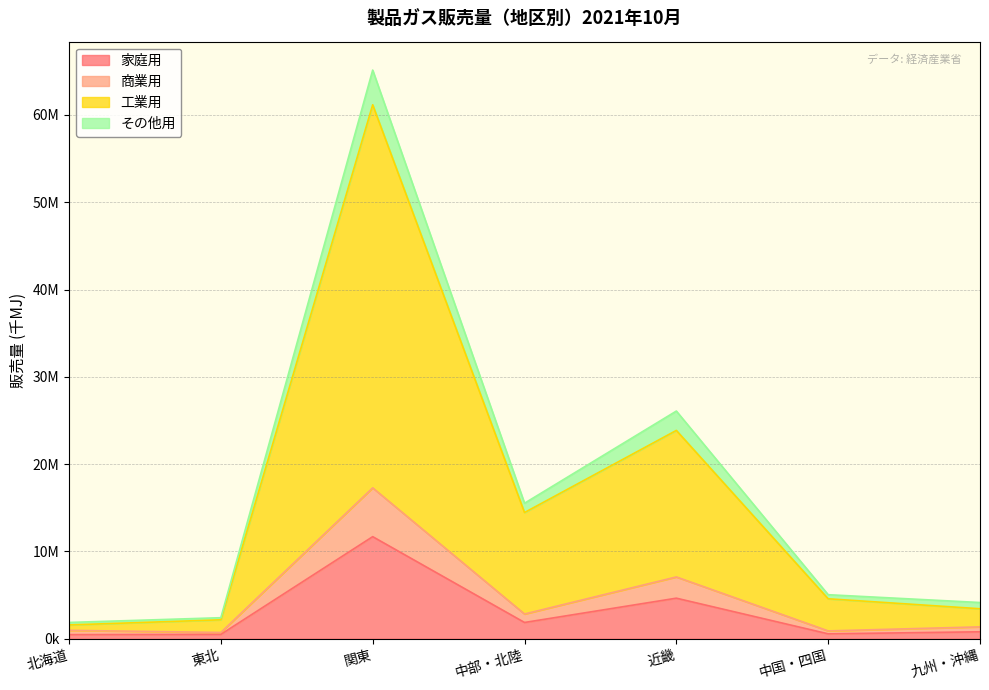

In 工業用, how many points are higher than both neighbors (excluding endpoints)?

2